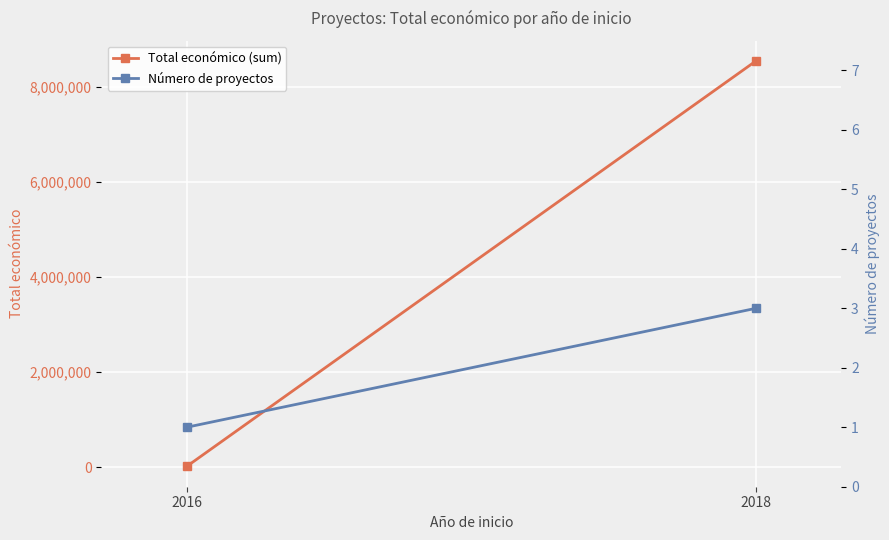

Which series has the widest spread of values?

Total económico (sum)